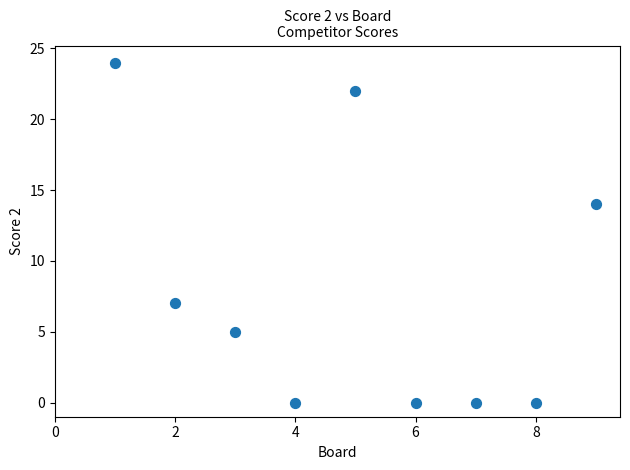

What is the range of Y values (max minus min)?

24